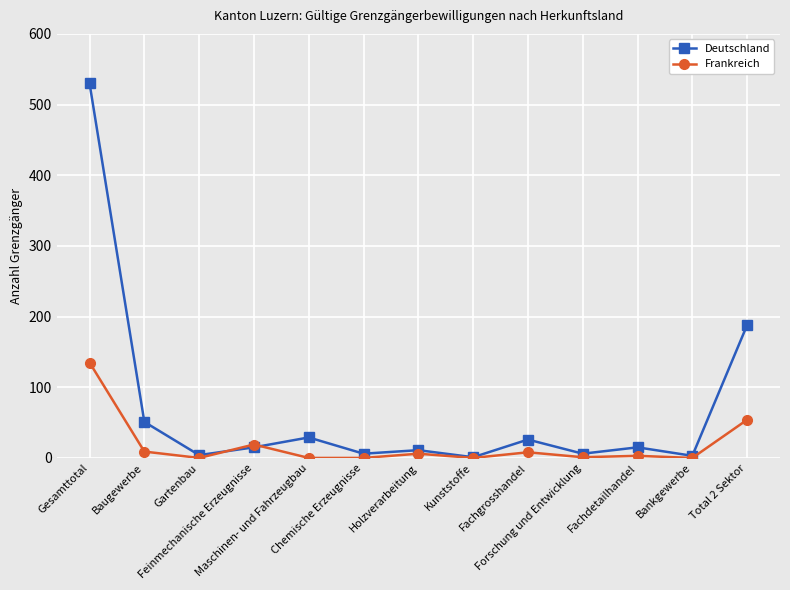

After their last crossing, which series has the higher values: Frankreich or Deutschland?

Deutschland